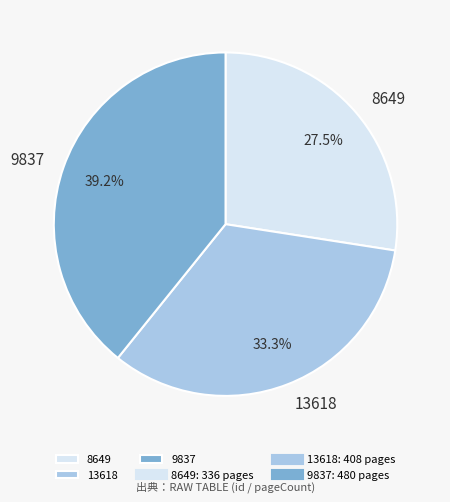

To the nearest percent, what portion does 13618 represent?

33%